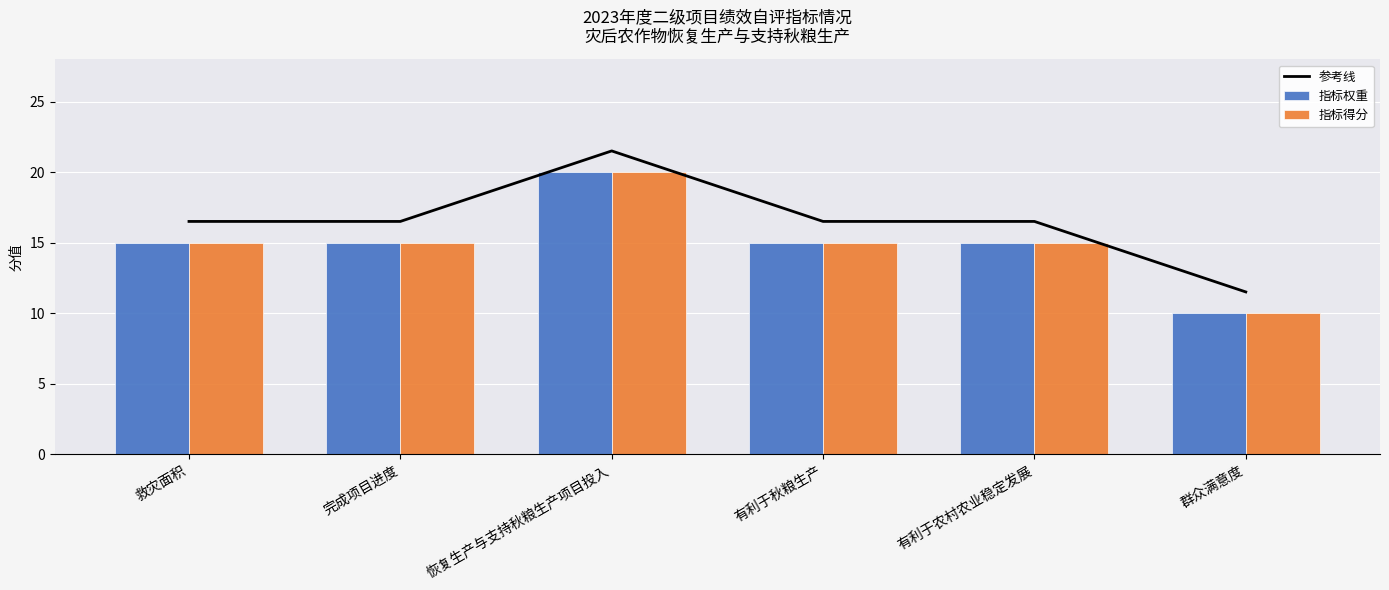

At which label is 指标得分 closest to 15?

救灾面积